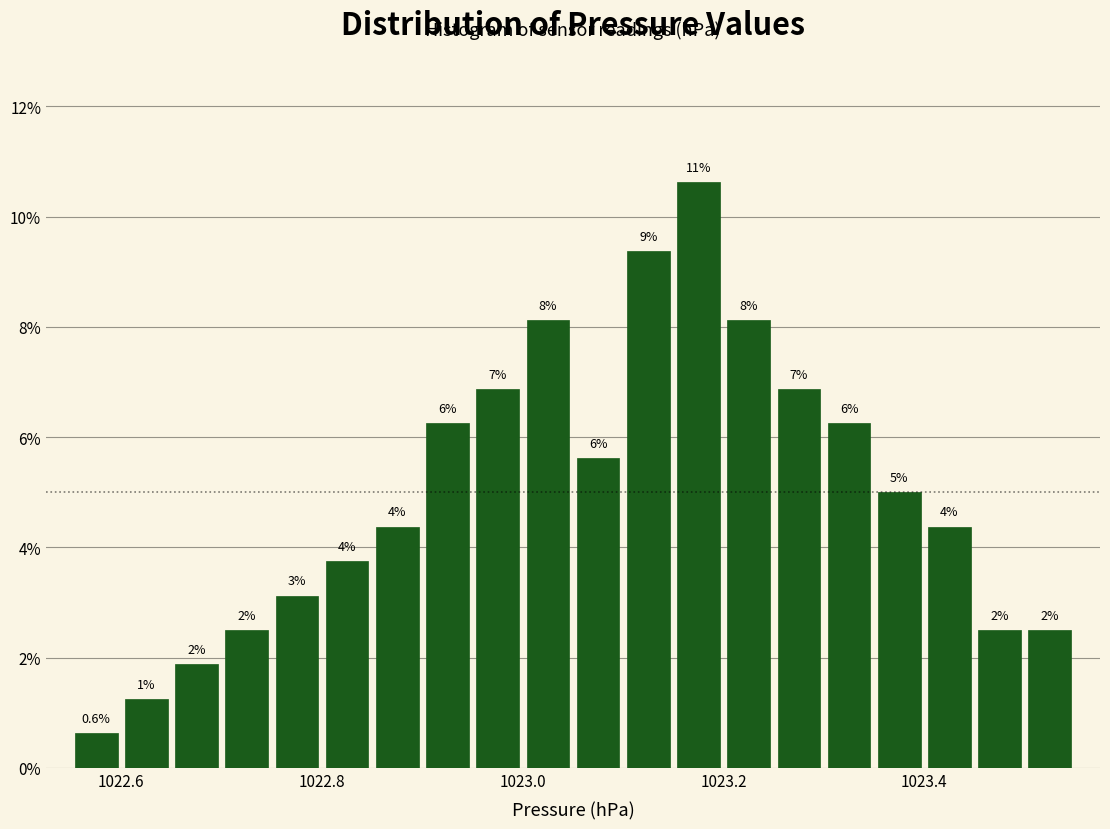

Read against the x-axis, roughly where is the centre of the tallest bar?

1023.18